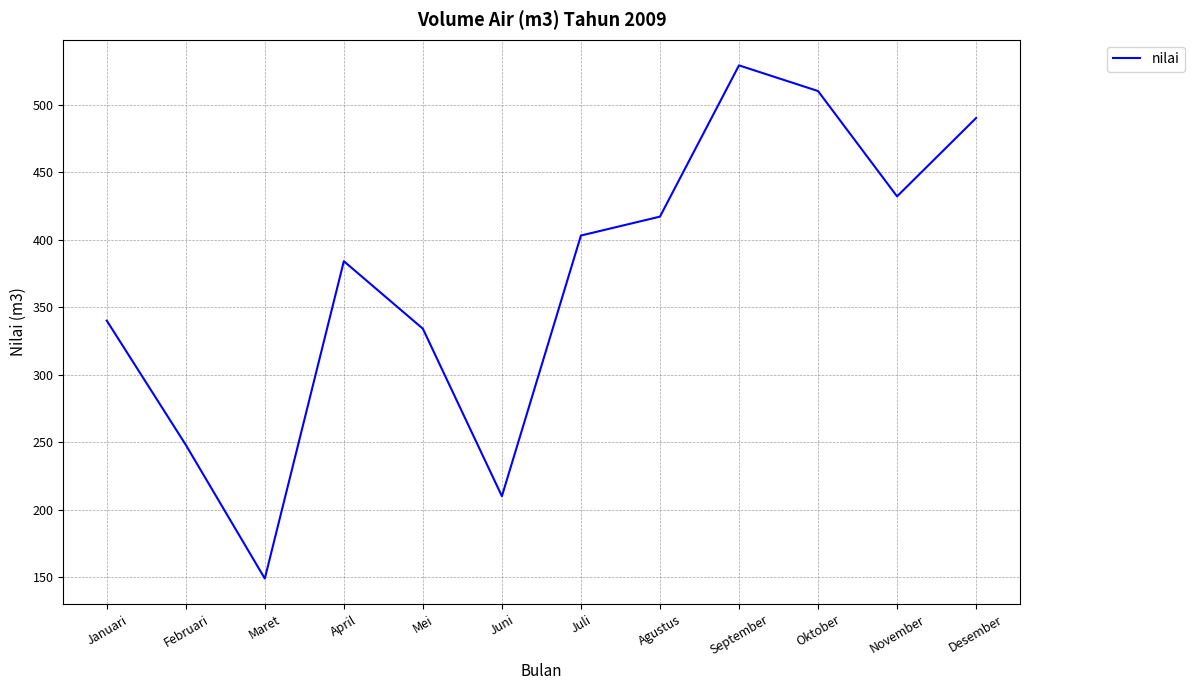

What is the change in value from Juli to Desember?

+87